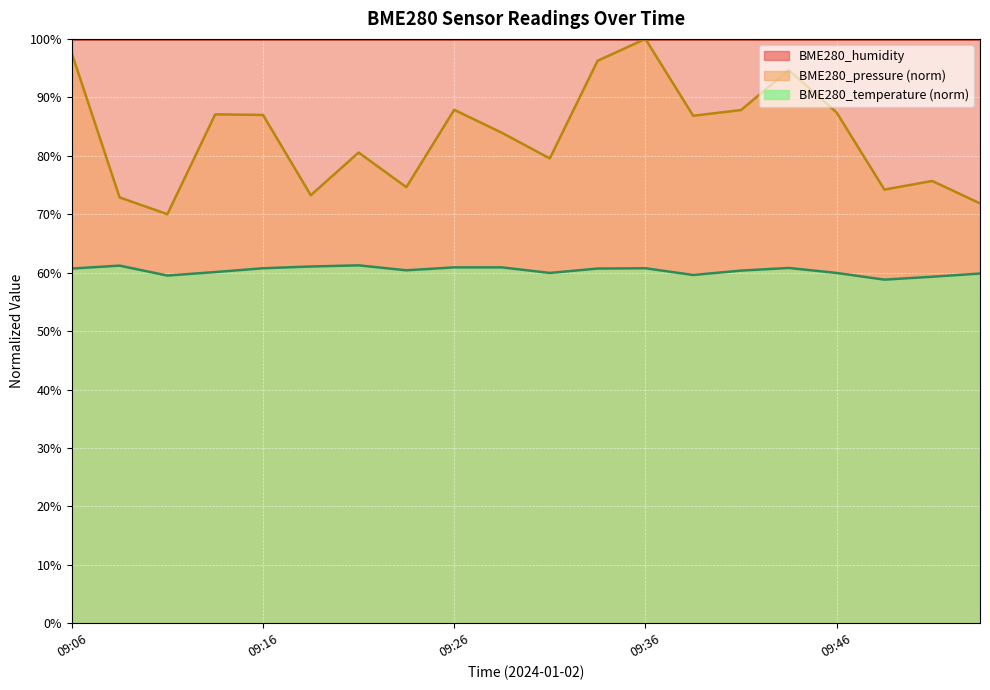

The BME280_pressure series shows 72.9 at 09:09. True or false?

True